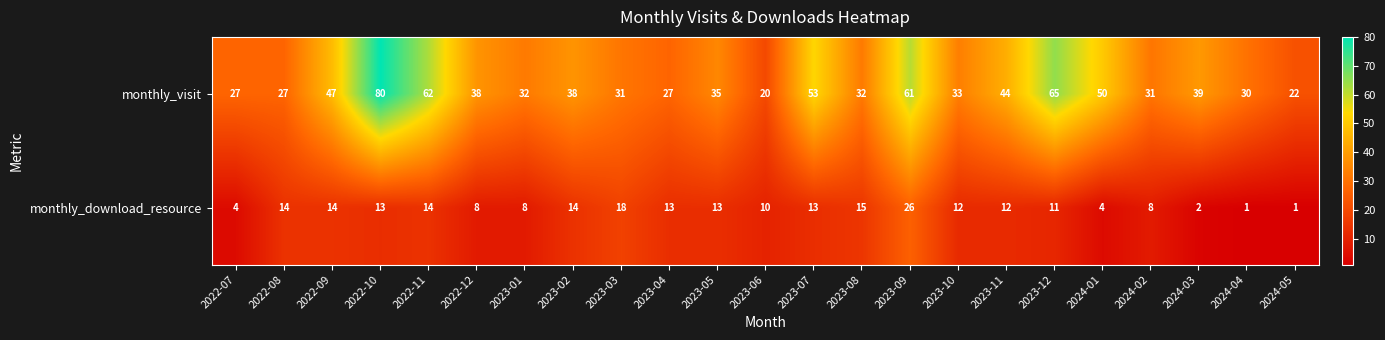

Rank the series by their average value, from highest to lowest.

monthly_visit, monthly_download_resource